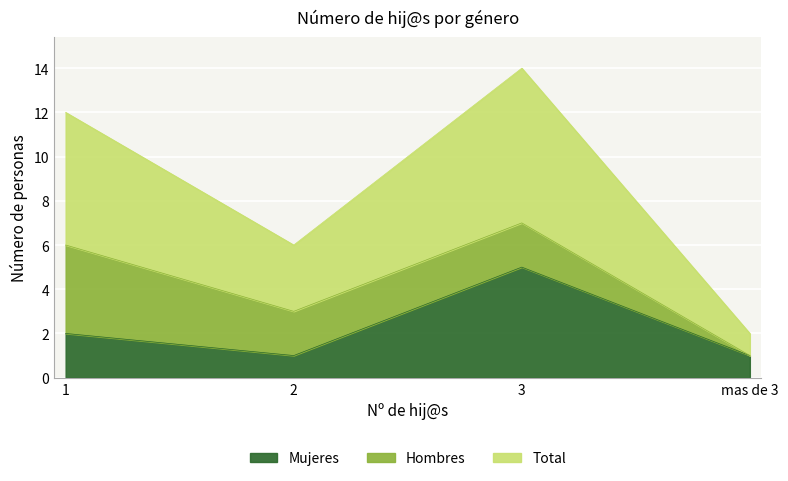

Which series changed the most between 3 and mas de 3?

Total